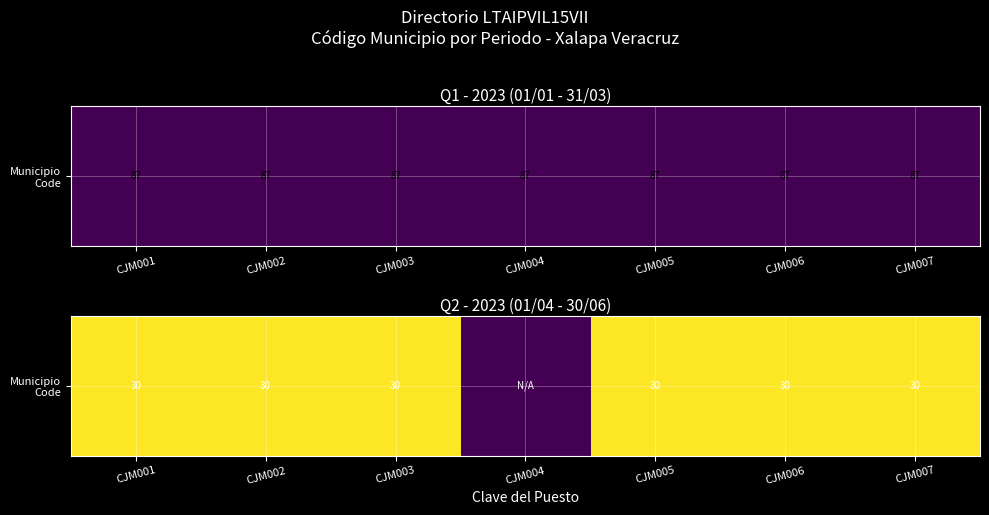

At which category does the chart reach its peak across all series?

CJM001